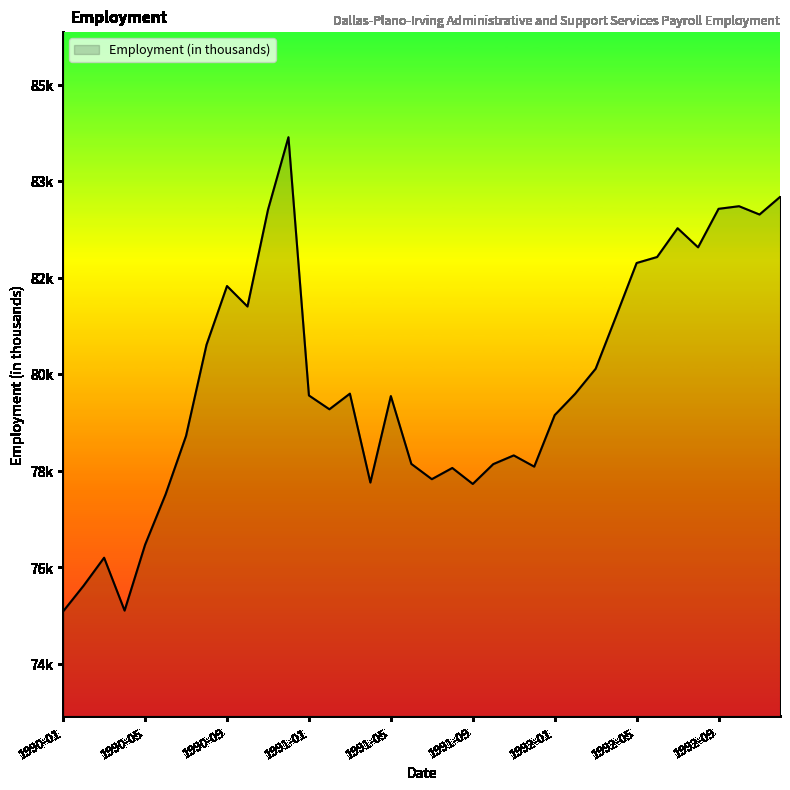

Does the chart have visible grid lines?

No